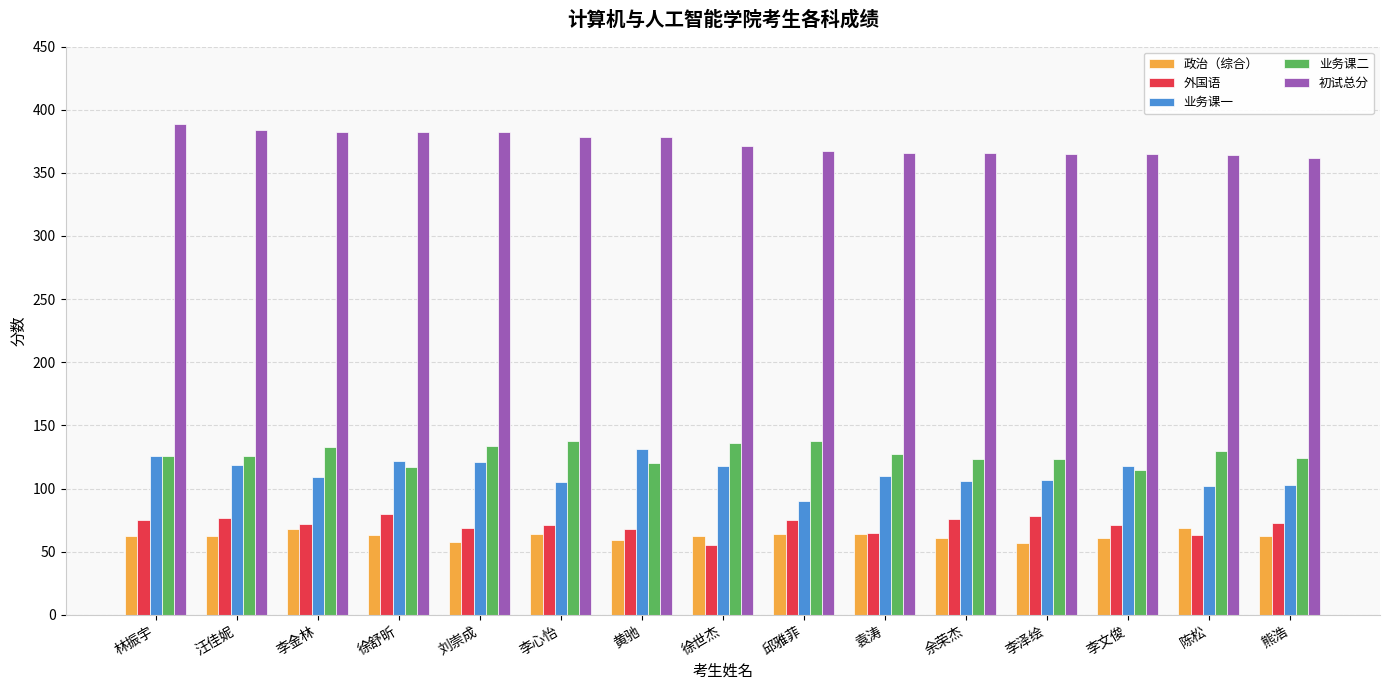

What is the difference between the 初试总分 values at 徐世杰 and 李泽绘?

6